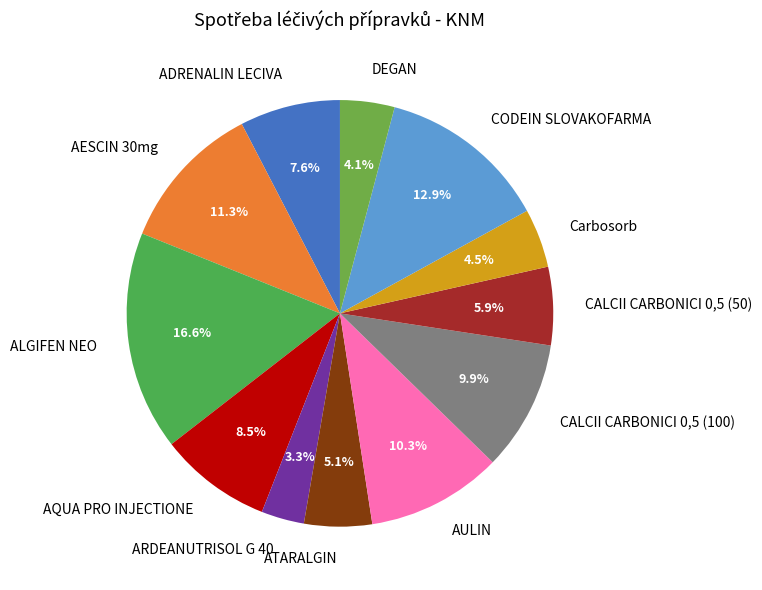

Is it true that ATARALGIN is 1% of the pie?

False